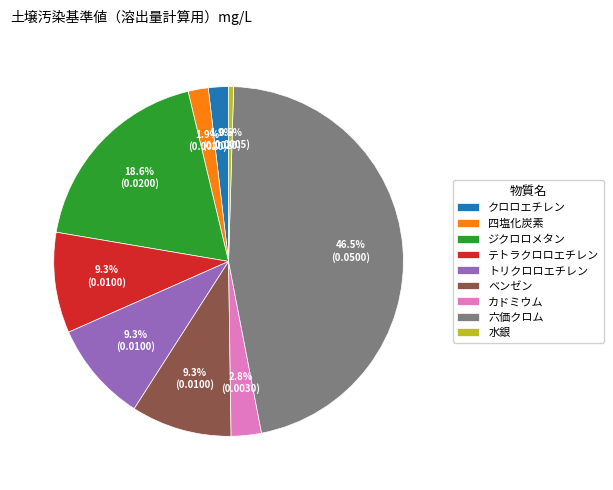

Count the number of slices in the pie.

9